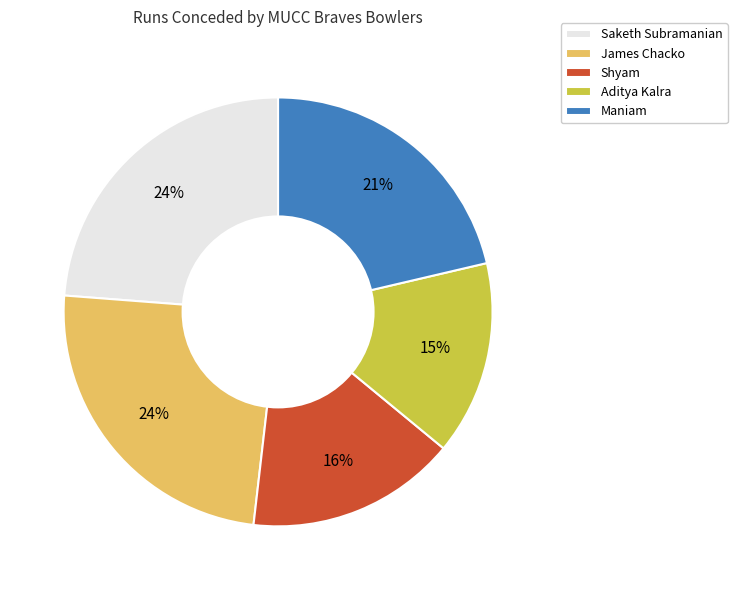

Approximately how many times larger is the value at Aditya Kalra compared to James Chacko?

0.6